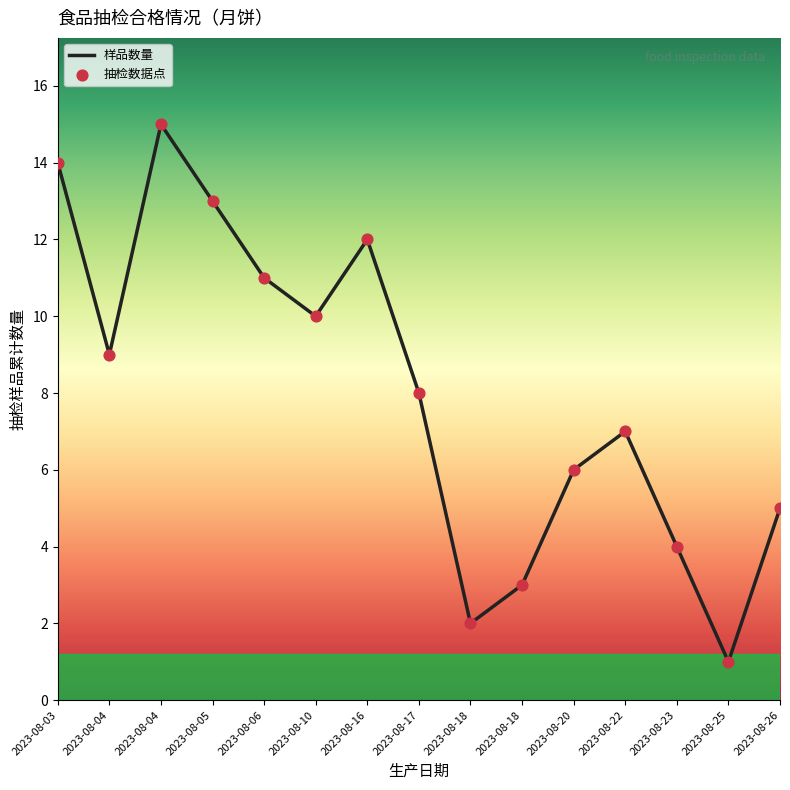

Does the chart have visible grid lines?

No